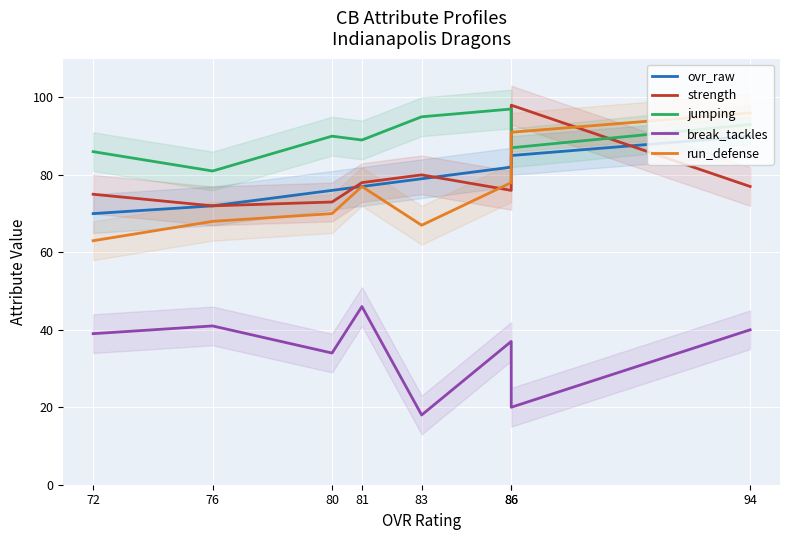

True or false: strength and break_tackles intersect in this chart.

False